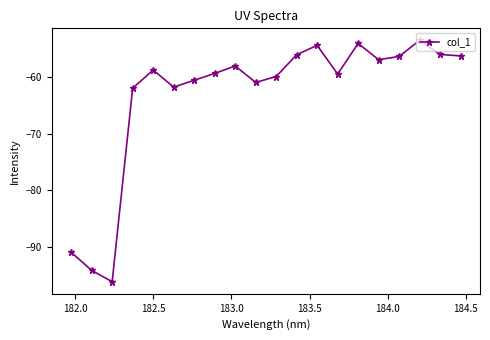

How many distinct data groups are displayed?

1